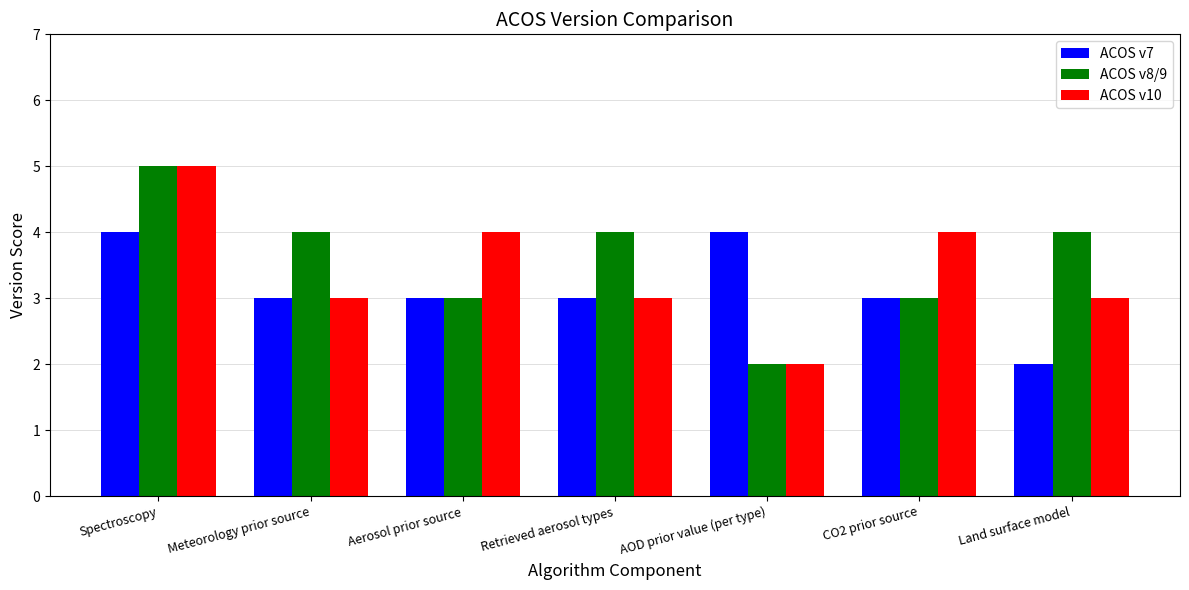

What is the maximum value shown in the chart?

5